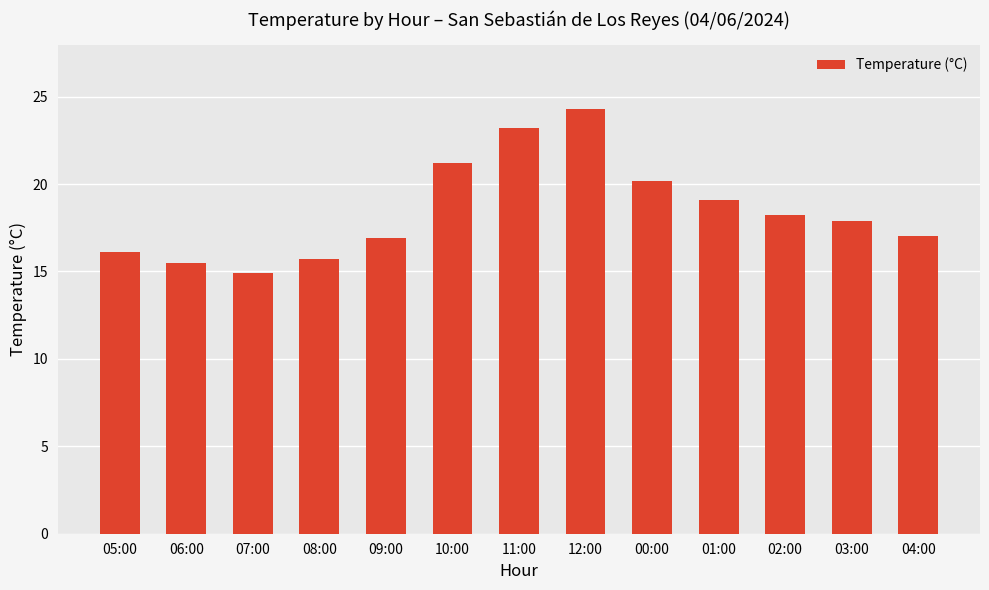

Are the bars grouped side by side (vs. stacked)?

No